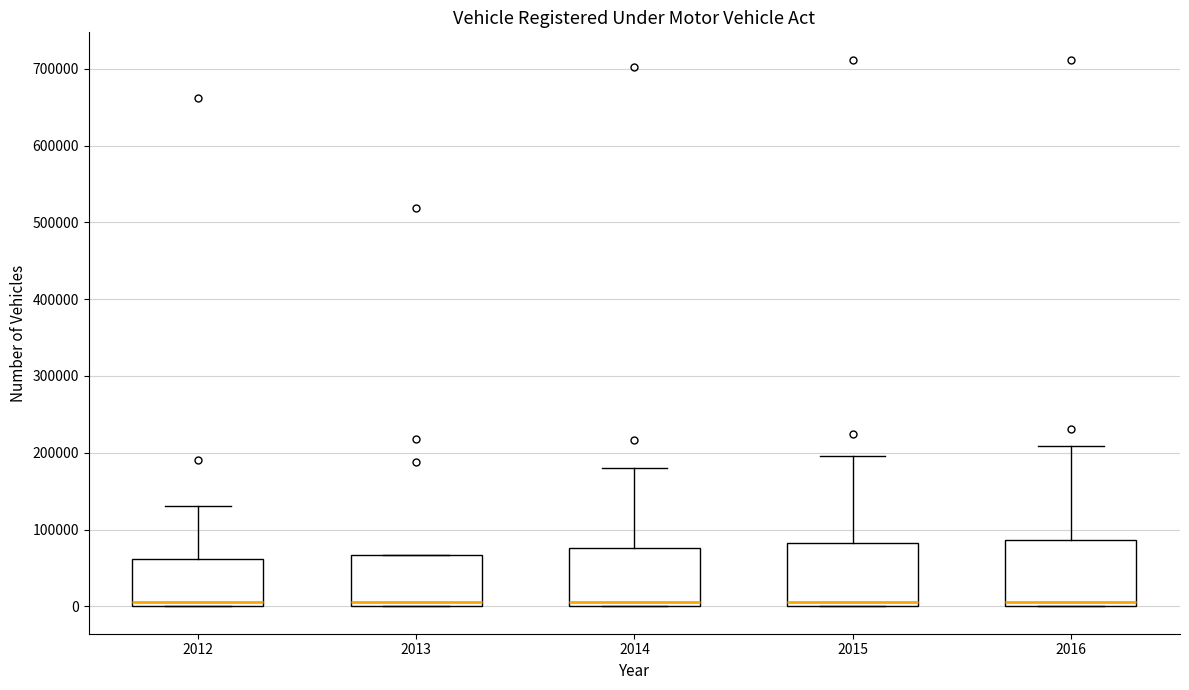

Reading left to right, transcribe this box plot: for each box, give where its median line is, the range the box spans, and where its two whiskers end, as read against the y-axis. The values are not printed on the chart, so give them approximately, as read against the axis.

2012: median 10000, box 0 to 60000, whiskers 0 to 130000
2013: median 10000, box 0 to 70000, whiskers 0 to 70000
2014: median 10000, box 0 to 80000, whiskers 0 to 180000
2015: median 10000, box 0 to 80000, whiskers 0 to 200000
2016: median 10000, box 0 to 90000, whiskers 0 to 210000